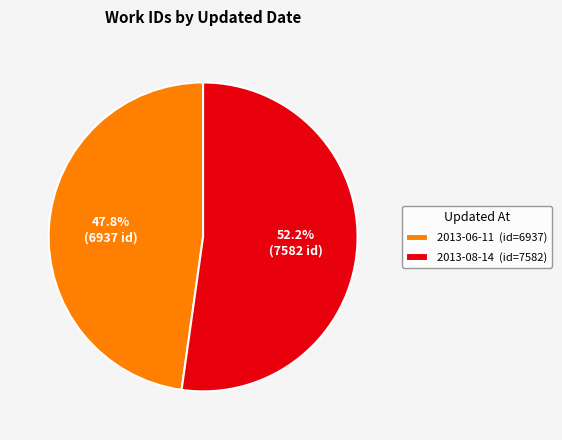

Which has a higher value, 2013-06-11 or 2013-08-14?

2013-08-14